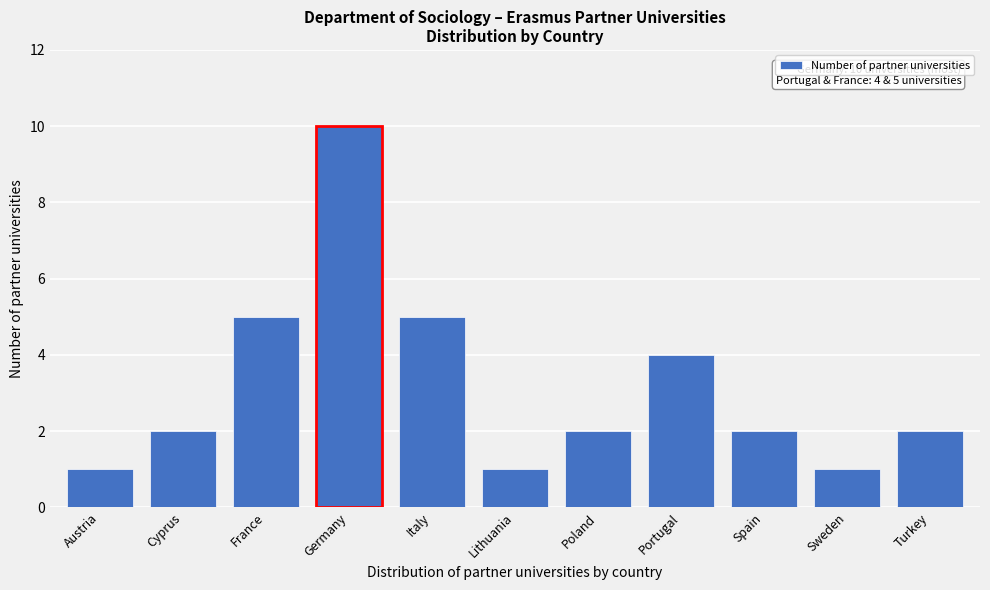

Reading left to right, transcribe all the data shown in this chart.

Austria=1	Cyprus=2	France=5	Germany=10	Italy=5	Lithuania=1	Poland=2	Portugal=4	Spain=2	Sweden=1	Turkey=2